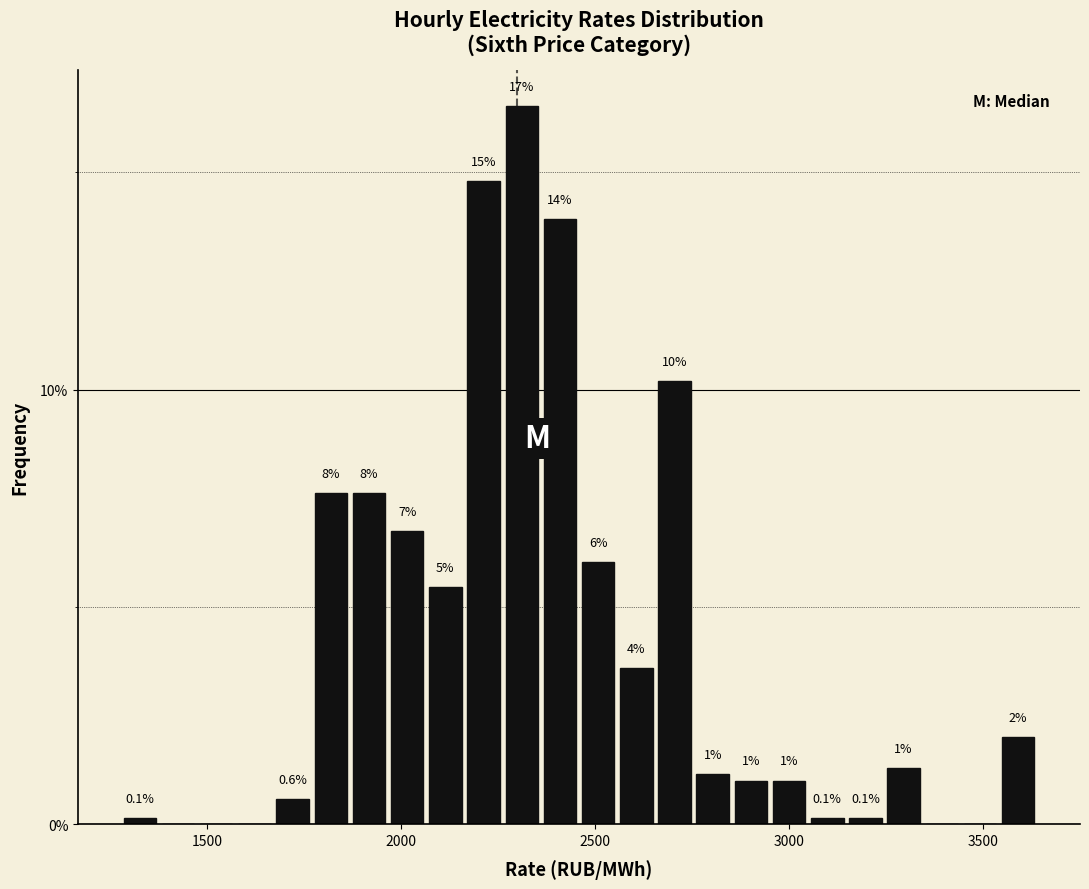

Around what value on the x-axis is the tallest bar? Give the approximate position of its centre, as read against the axis.

2300